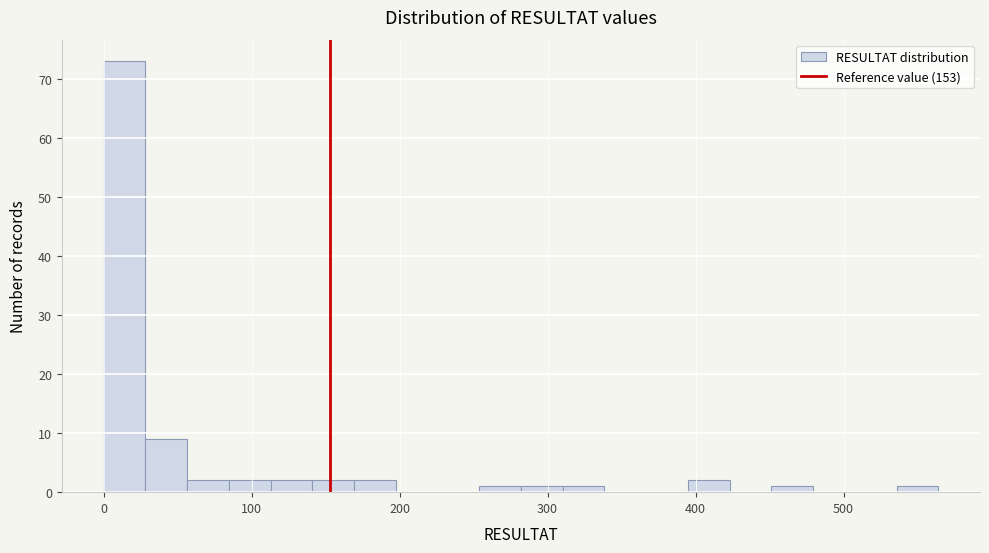

Around what value on the x-axis is the tallest bar? Give the approximate position of its centre, as read against the axis.

10